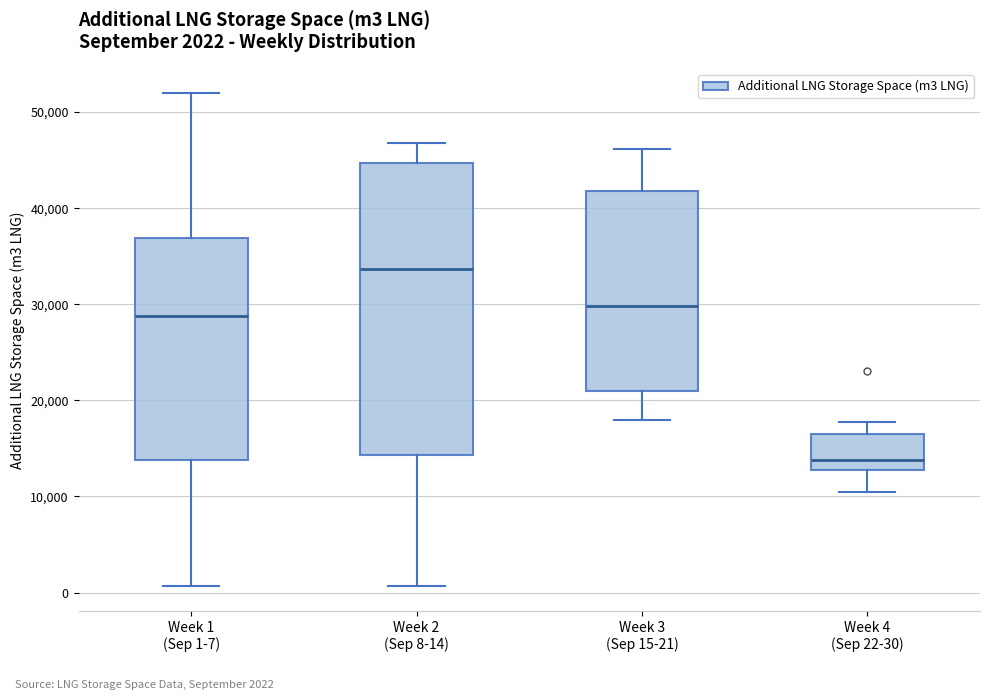

Which box has the lowest median line?

Week 4 (Sep 22-30)